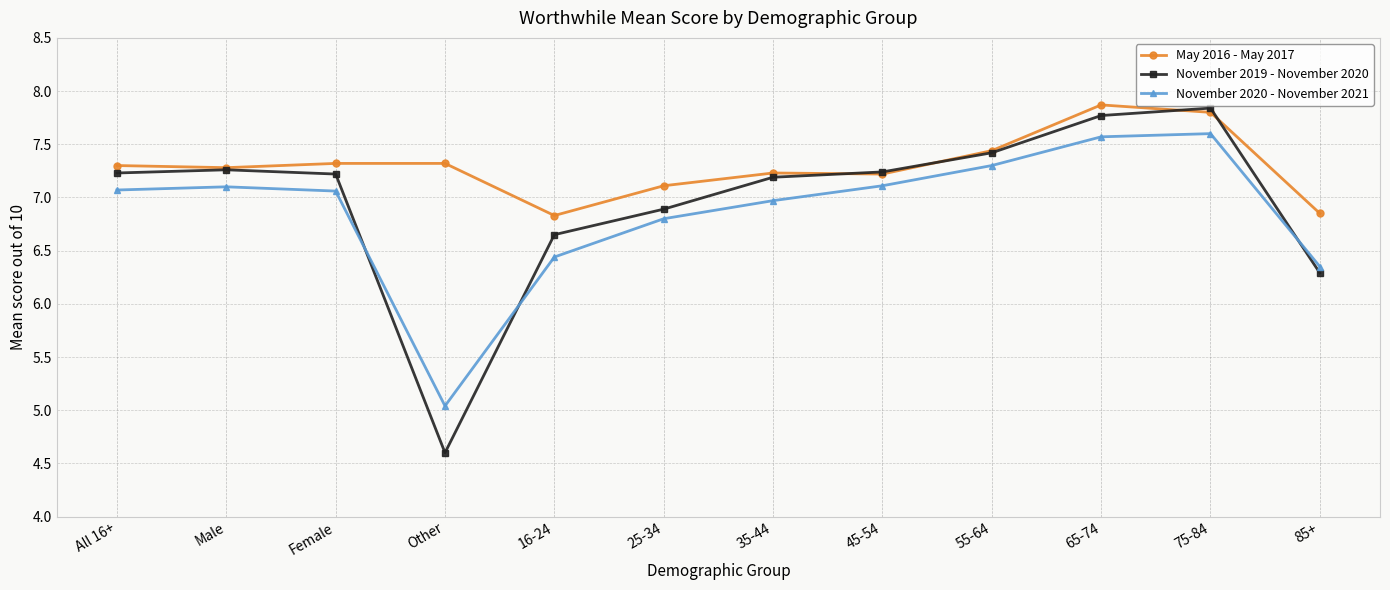

What is the difference between the November 2020 - November 2021 values at 35-44 and 55-64?

0.3